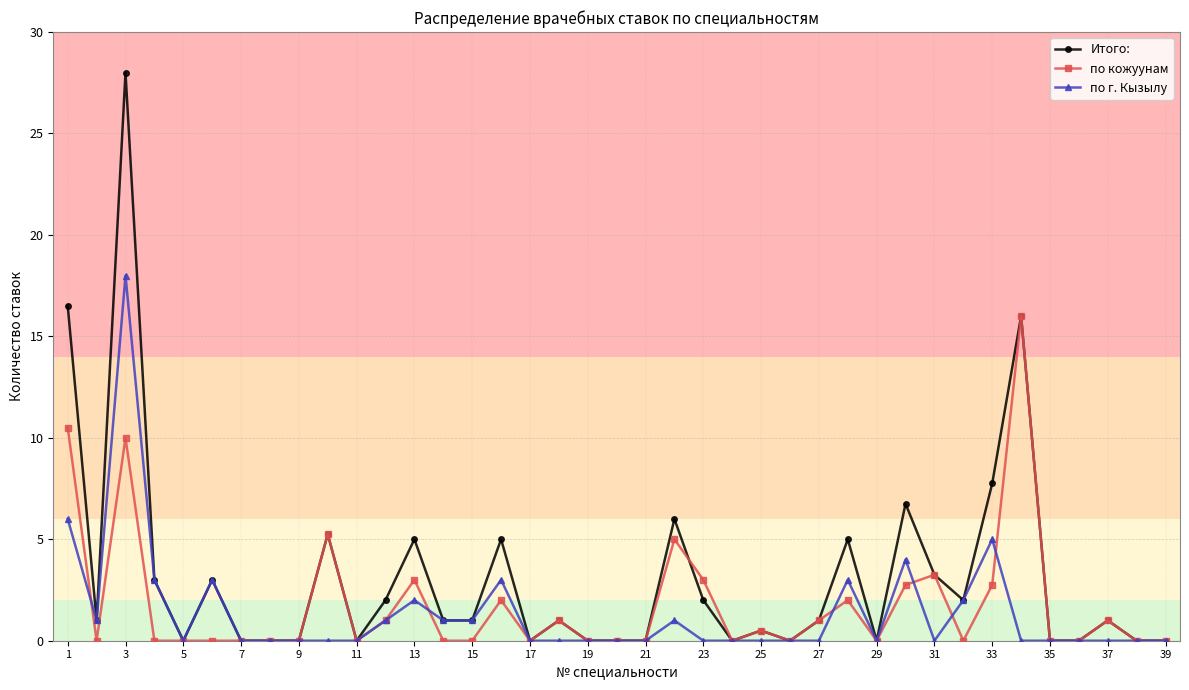

What is the value of the Итого: point at the 1st from the left?

16.5